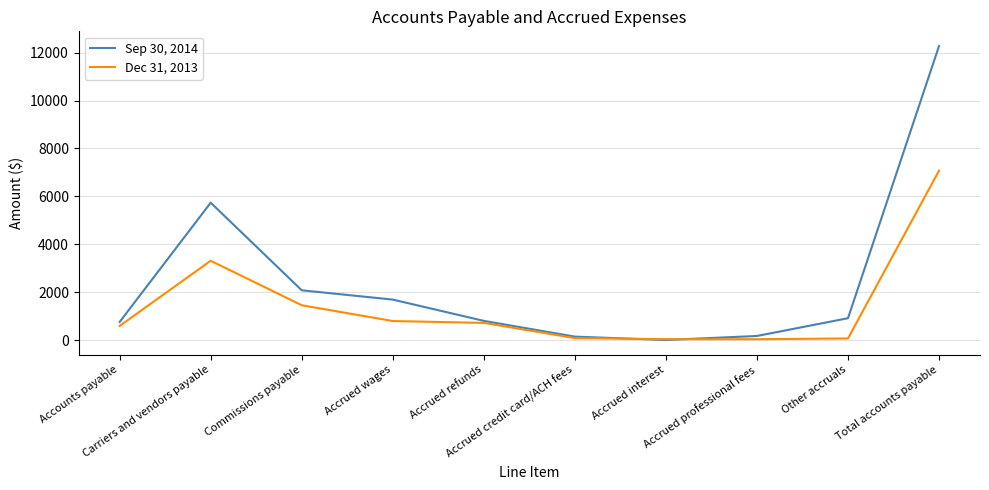

List the series in order of their peak value, highest first.

Sep 30, 2014, Dec 31, 2013